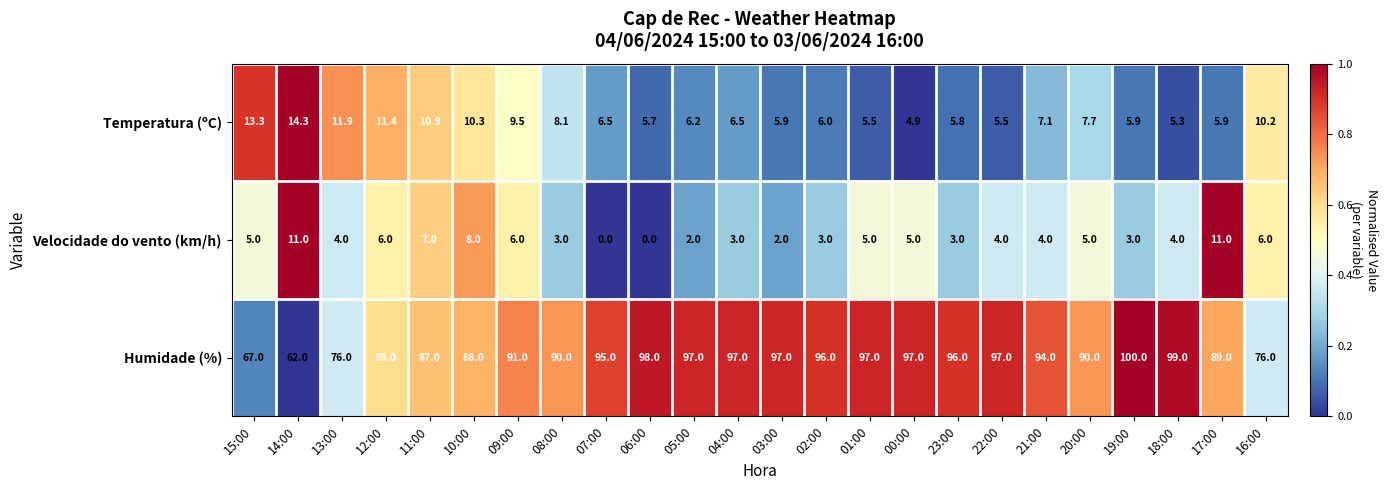

At which label is Humidade (%) closest to 81?

12:00